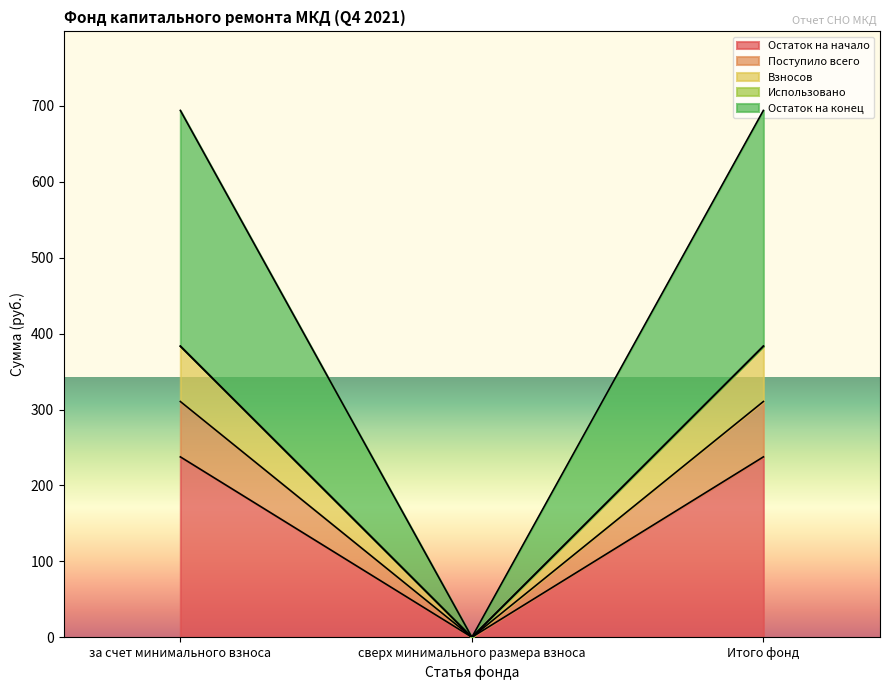

What is the label of the 3rd point from the right?

за счет минимального взноса